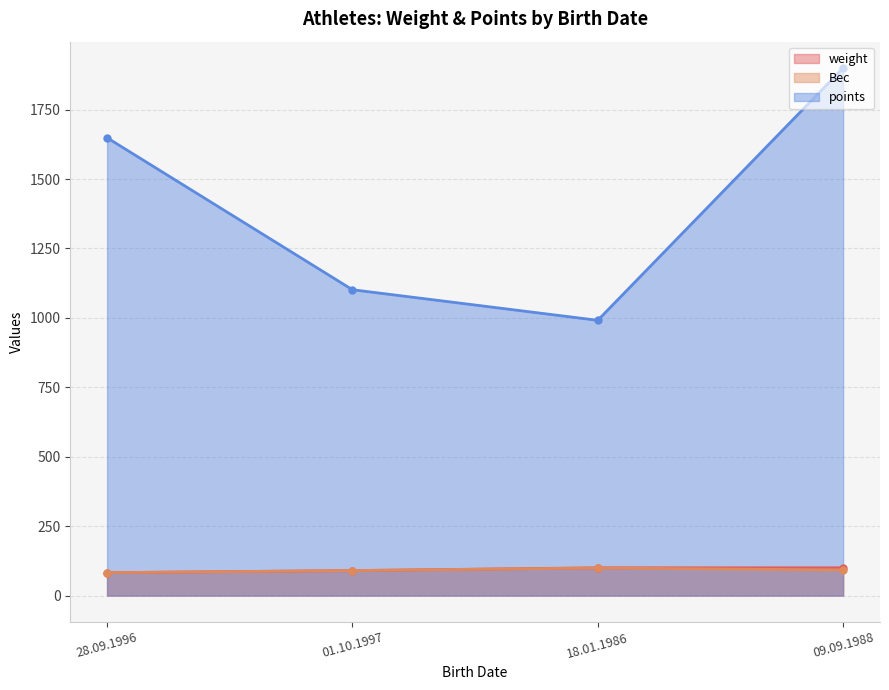

Which series changed the most between 28.09.1996 and 01.10.1997?

points